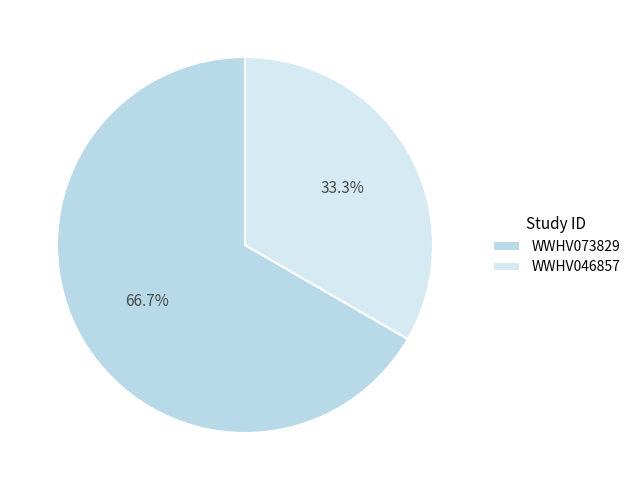

What percentage is the WWHV073829 slice, to the nearest percent?

67%